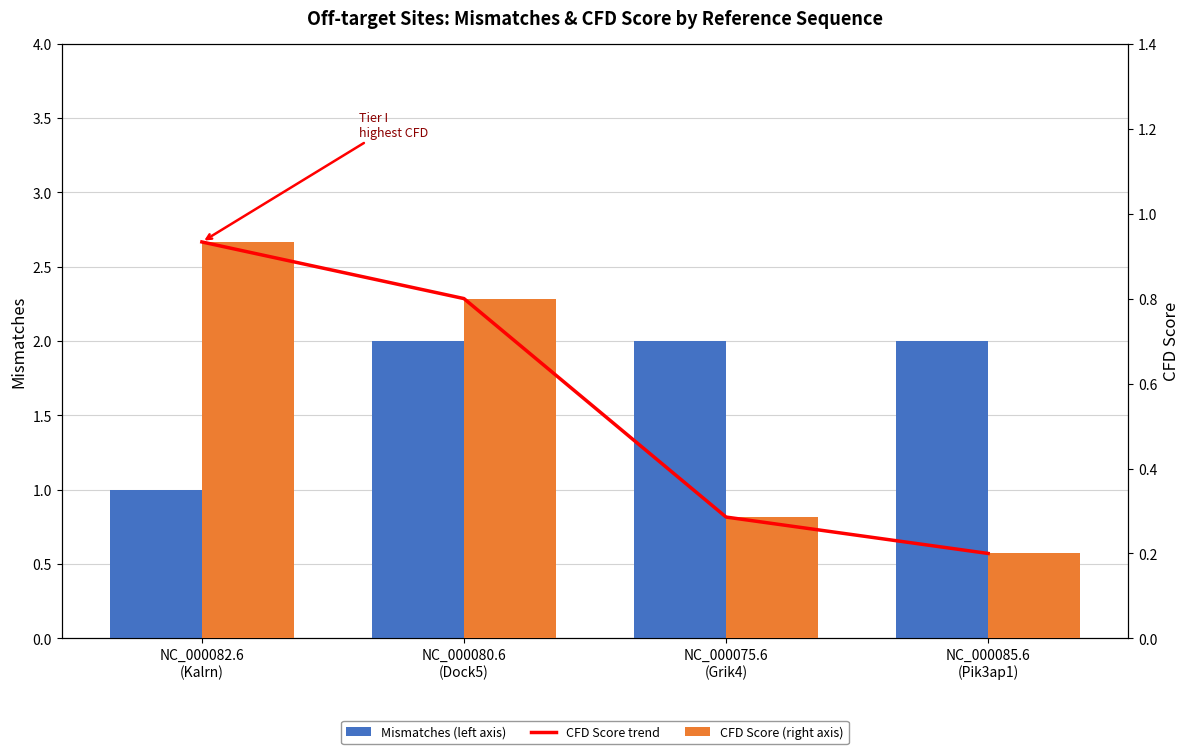

Reading right to left, extract all data points from this chart.

Mismatches (left axis): NC_000085.6
(Pik3ap1)=2.0	NC_000075.6
(Grik4)=2.0	NC_000080.6
(Dock5)=2.0	NC_000082.6
(Kalrn)=1.0
CFD Score trend: NC_000085.6
(Pik3ap1)=0.2	NC_000075.6
(Grik4)=0.3	NC_000080.6
(Dock5)=0.8	NC_000082.6
(Kalrn)=0.9
CFD Score (right axis): NC_000085.6
(Pik3ap1)=0.2	NC_000075.6
(Grik4)=0.3	NC_000080.6
(Dock5)=0.8	NC_000082.6
(Kalrn)=0.9